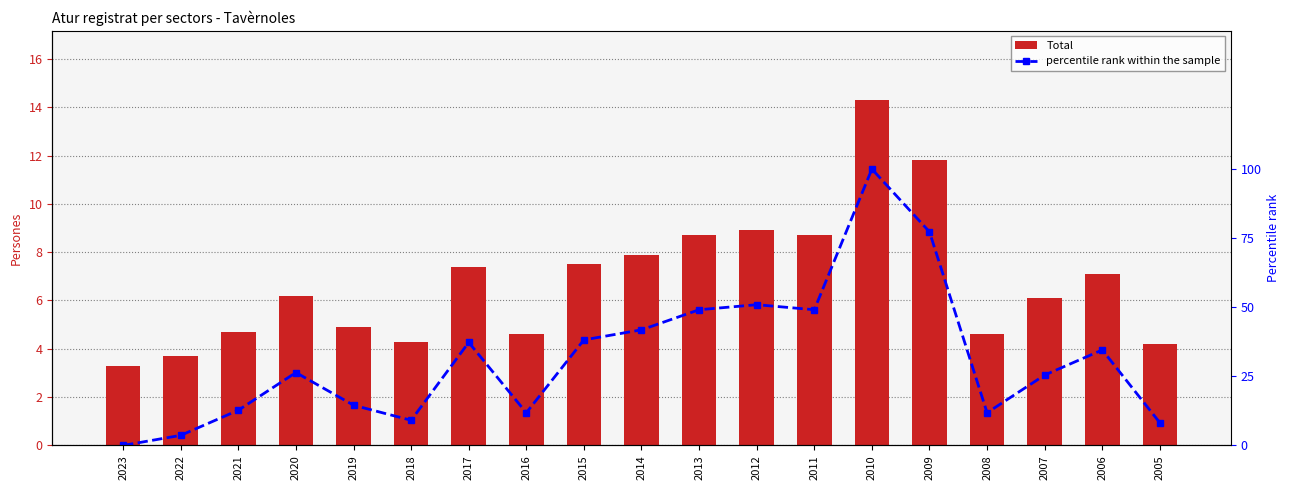

How many distinct data groups are displayed?

2